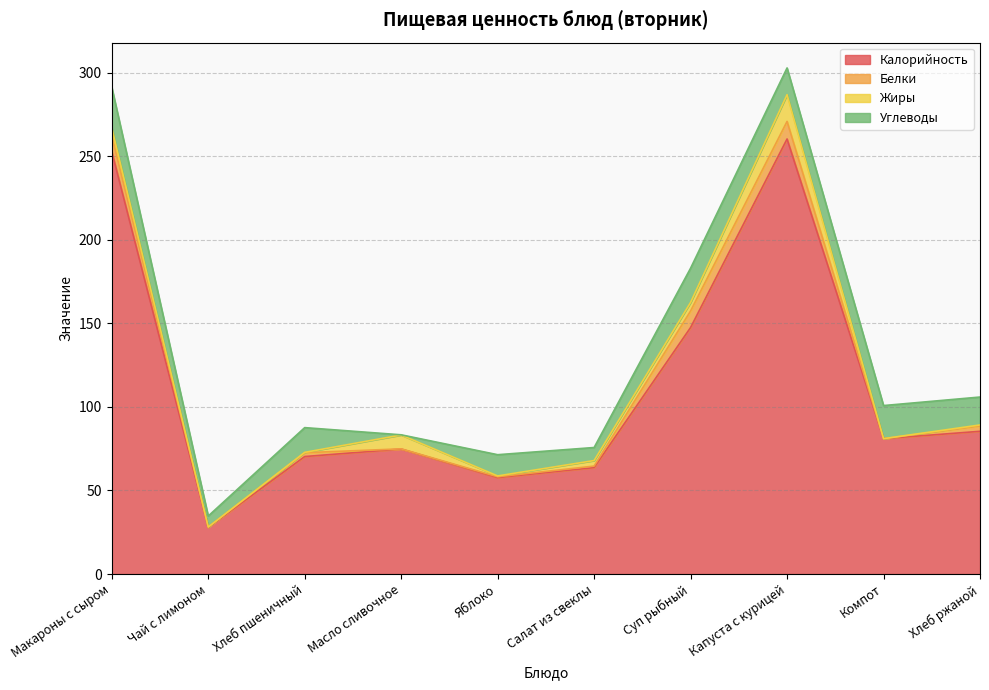

Rank the series at Хлеб пшеничный from highest to lowest value.

Калорийность, Углеводы, Белки, Жиры